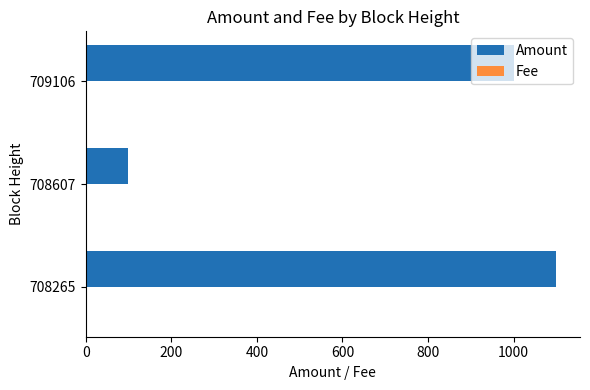

At which category is the sum across all series the highest?

708265